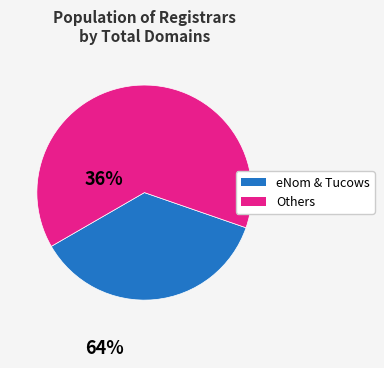

Does any single category account for the majority?

Yes